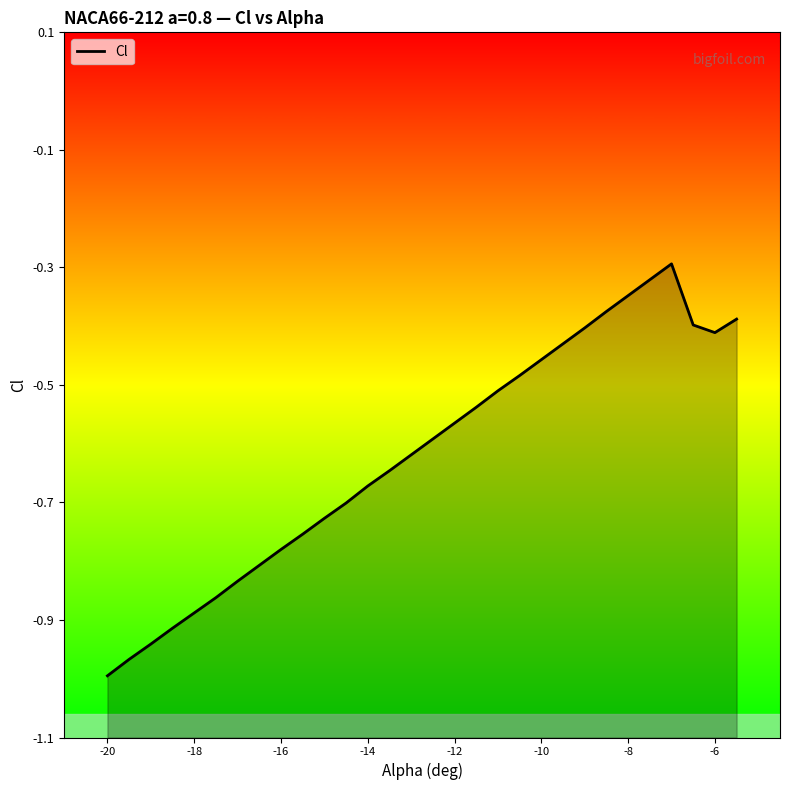

The chart shows a value of -0.1 at 29. True or false?

False